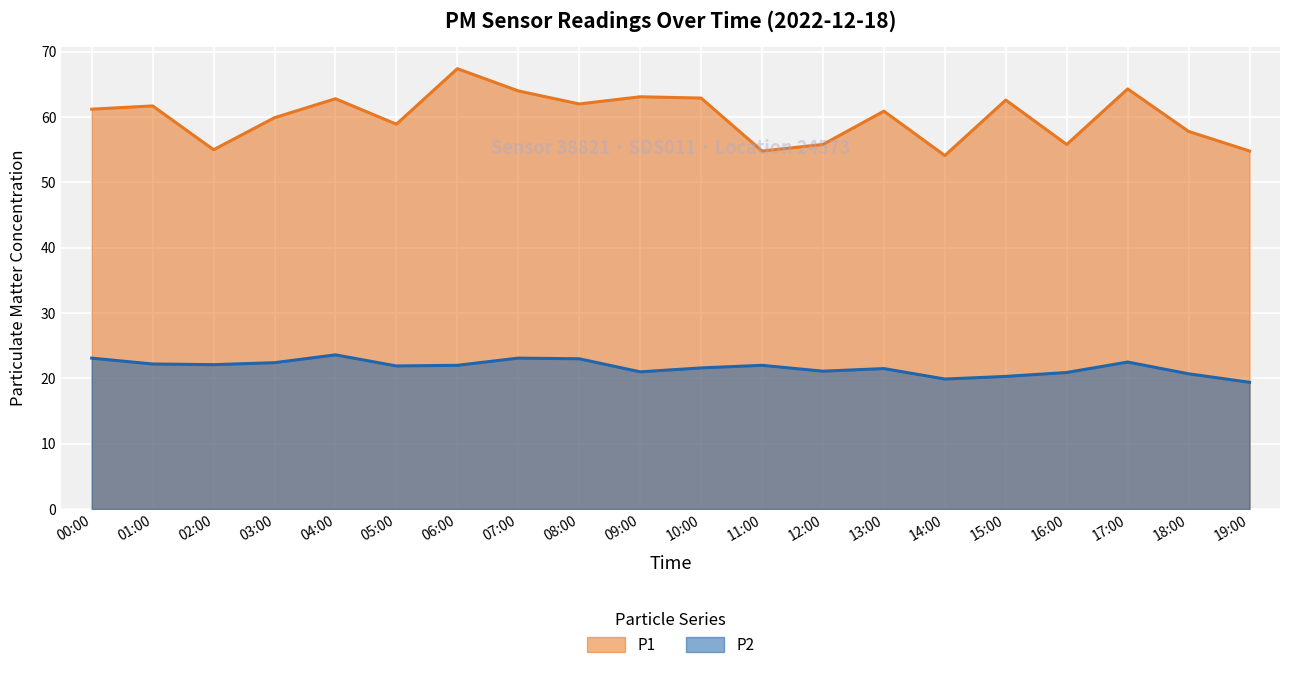

Reading left to right, what are all the values shown in this chart?

P1: 00:00=61.2	01:00=61.7	02:00=55.0	03:00=59.9	04:00=62.8	05:00=58.9	06:00=67.4	07:00=64.0	08:00=62.0	09:00=63.1	10:00=62.9	11:00=54.8	12:00=55.8	13:00=60.9	14:00=54.1	15:00=62.6	16:00=55.8	17:00=64.3	18:00=57.8	19:00=54.8
P2: 00:00=23.1	01:00=22.2	02:00=22.1	03:00=22.4	04:00=23.6	05:00=21.9	06:00=22.0	07:00=23.1	08:00=23.0	09:00=21.0	10:00=21.6	11:00=22.0	12:00=21.1	13:00=21.5	14:00=19.9	15:00=20.3	16:00=20.9	17:00=22.5	18:00=20.7	19:00=19.4